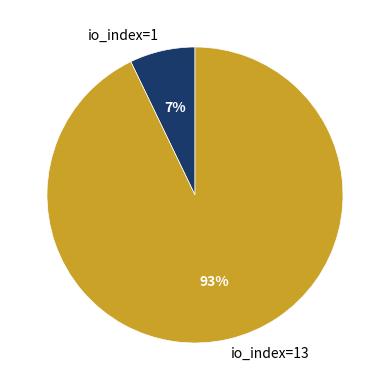

Which has a higher value, io_index=1 or io_index=13?

io_index=13